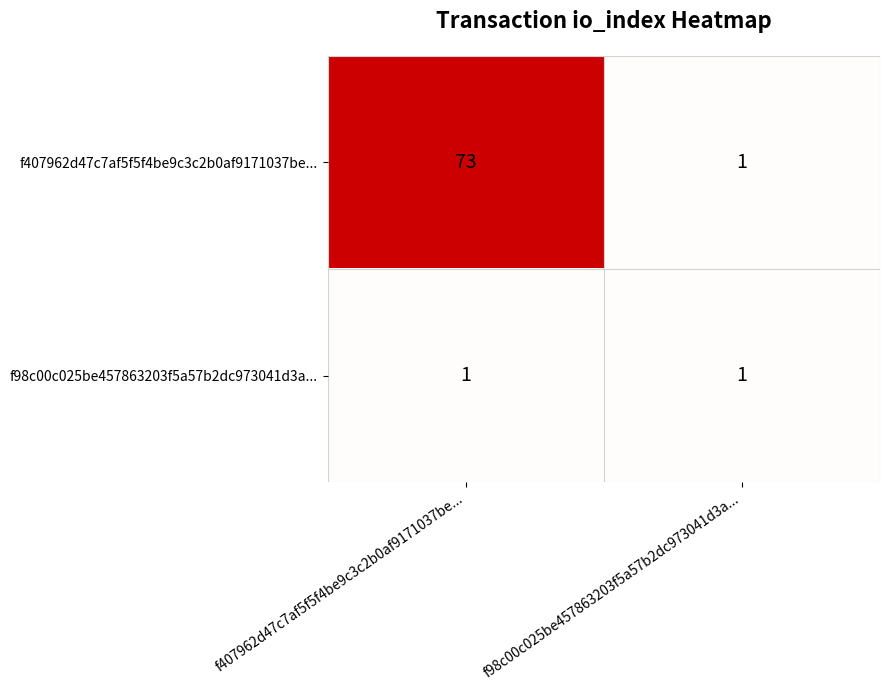

What is the average value of the f407962d47c7af5f5f4be9c3c2b0af9171037be... series?

37